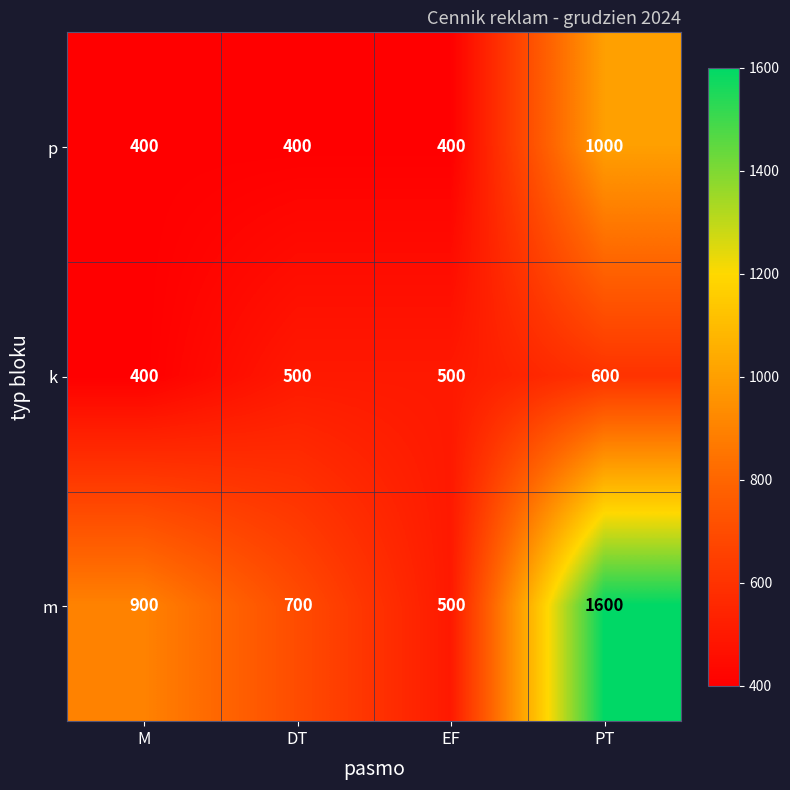

How many k values are between 500 and 600?

3